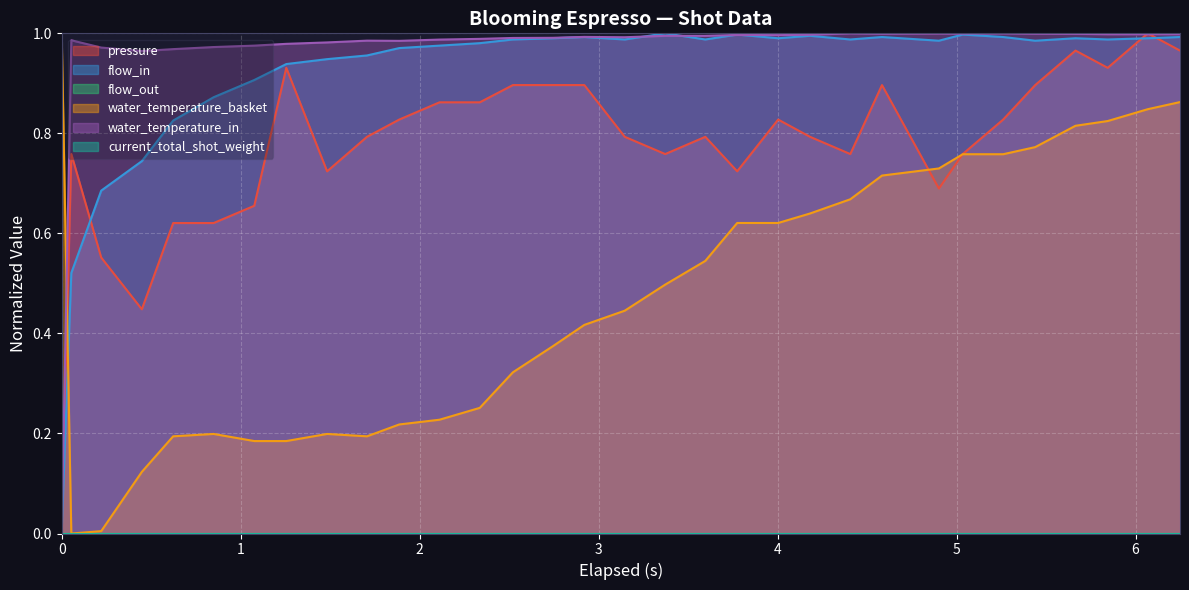

Reading left to right, transcribe all the data shown in this chart.

pressure: 0.0	0.8	0.6	0.4	0.6	0.6	0.7	0.9	0.7	0.8	0.8	0.9	0.9	0.9	0.9	0.9	0.8	0.8	0.8	0.7	0.8	0.8	0.8	0.9	0.7	0.8	0.8	0.9	1.0	0.9	1.0	1.0
flow_in: 0.0	0.5	0.7	0.7	0.8	0.9	0.9	0.9	0.9	1.0	1.0	1.0	1.0	1.0	1.0	1.0	1.0	1.0	1.0	1.0	1.0	1.0	1.0	1.0	1.0	1.0	1.0	1.0	1.0	1.0	1.0	1.0
water_temperature_basket: 1.0	0.0	0.0	0.1	0.2	0.2	0.2	0.2	0.2	0.2	0.2	0.2	0.3	0.3	0.4	0.4	0.4	0.5	0.5	0.6	0.6	0.6	0.7	0.7	0.7	0.8	0.8	0.8	0.8	0.8	0.8	0.9
water_temperature_in: 0.0	1.0	1.0	1.0	1.0	1.0	1.0	1.0	1.0	1.0	1.0	1.0	1.0	1.0	1.0	1.0	1.0	1.0	1.0	1.0	1.0	1.0	1.0	1.0	1.0	1.0	1.0	1.0	1.0	1.0	1.0	1.0